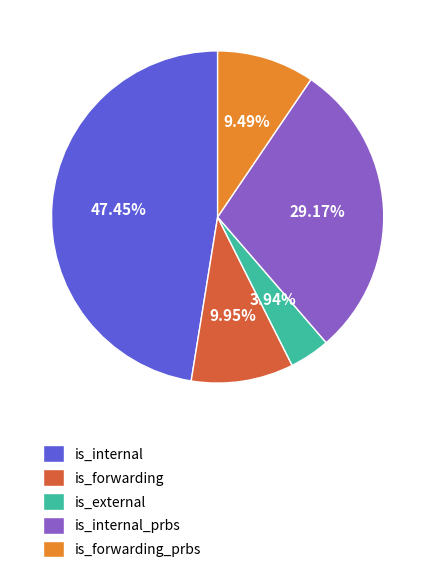

Between is_forwarding and is_external, which is larger?

is_forwarding